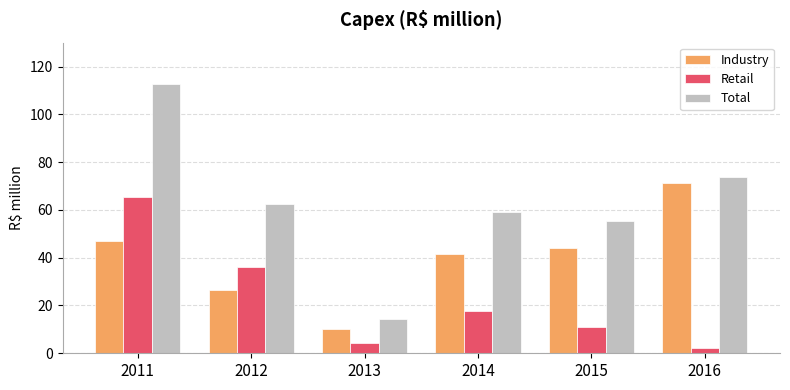

What are all the series names shown in the legend?

Industry, Retail, Total